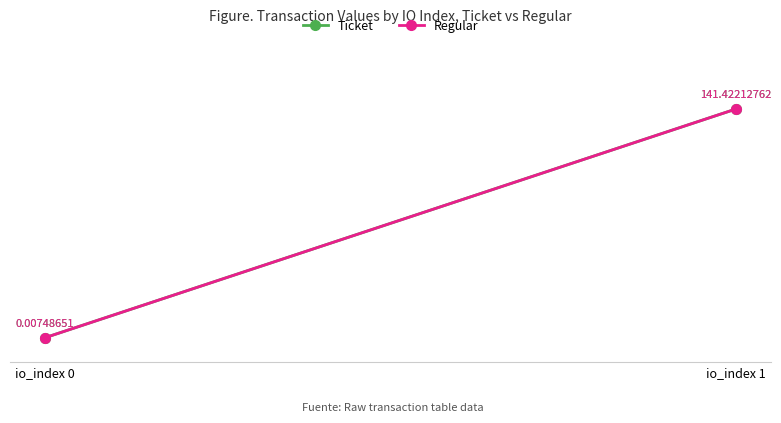

Reading right to left, transcribe all the data shown in this chart.

Ticket: 141.4	0.0
Regular: 141.4	0.0